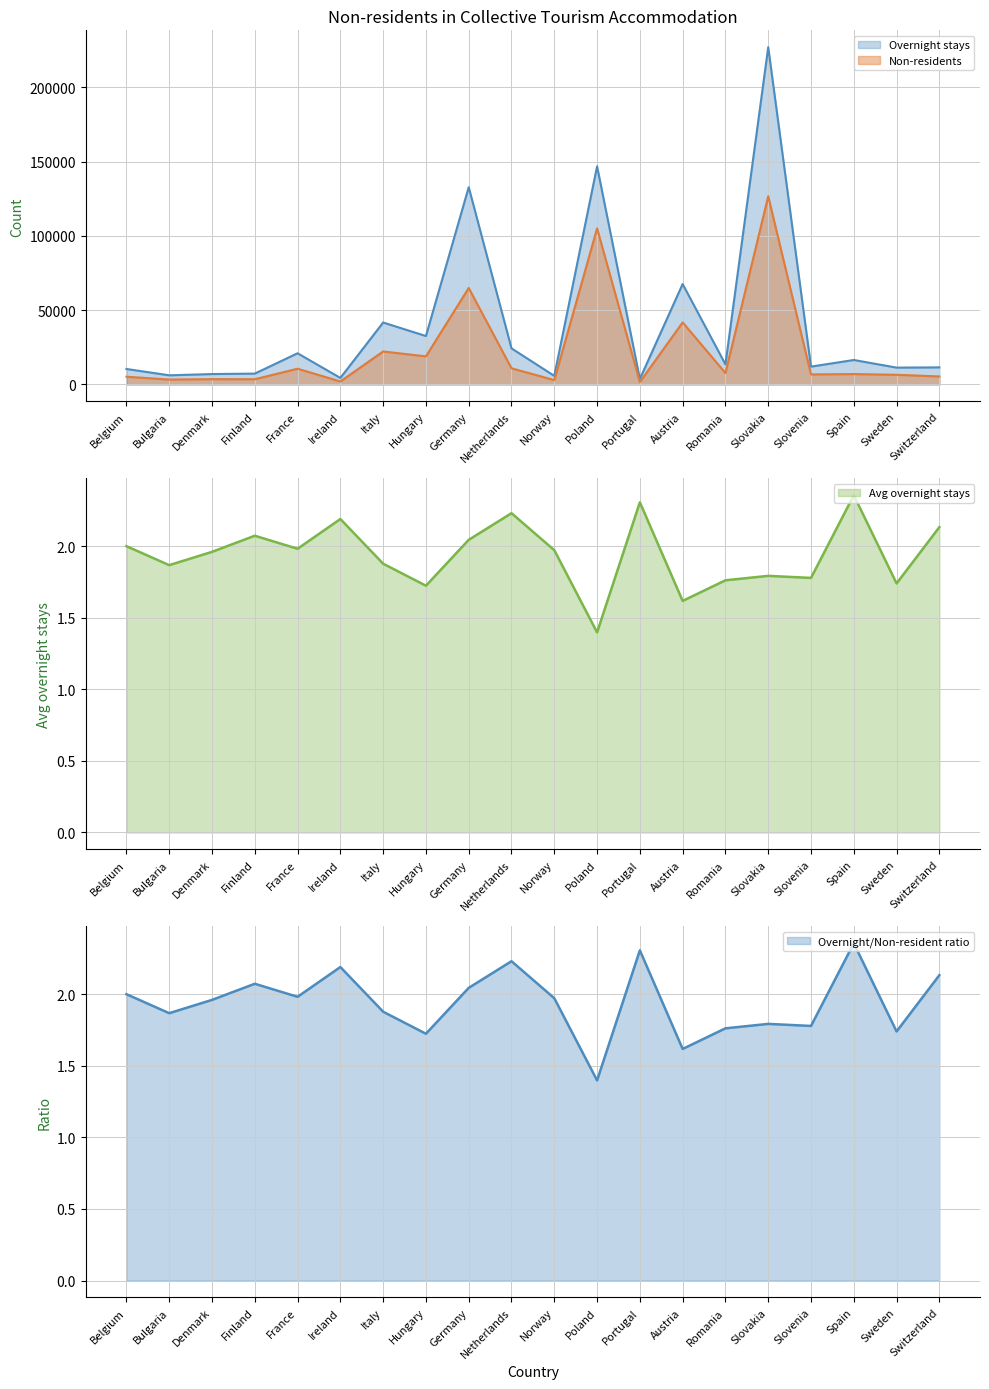

What is the greatest value displayed?

226990.0